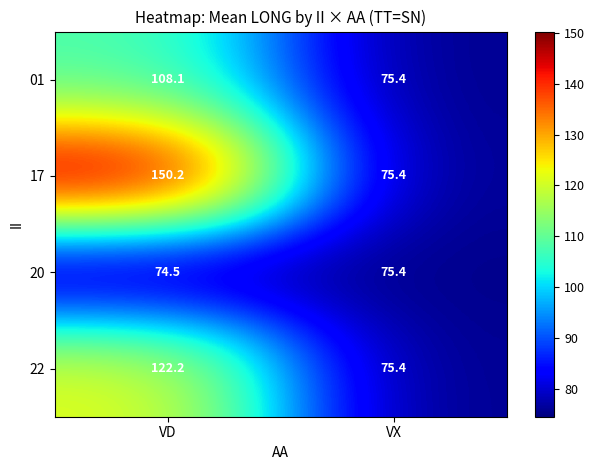

Which series has the widest spread of values?

17